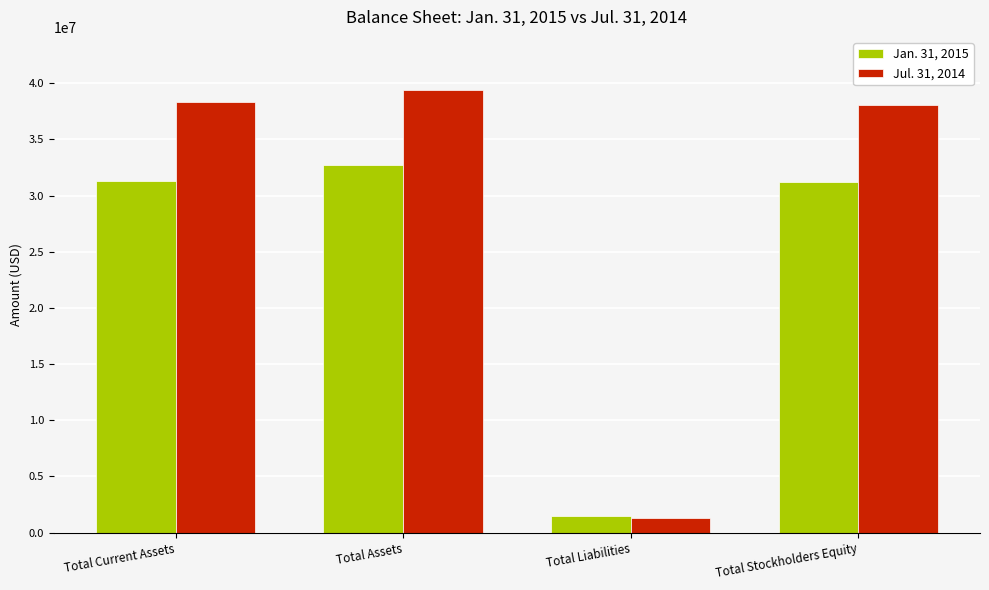

Between Total Liabilities and Total Stockholders Equity, which series saw the biggest shift?

Jul. 31, 2014